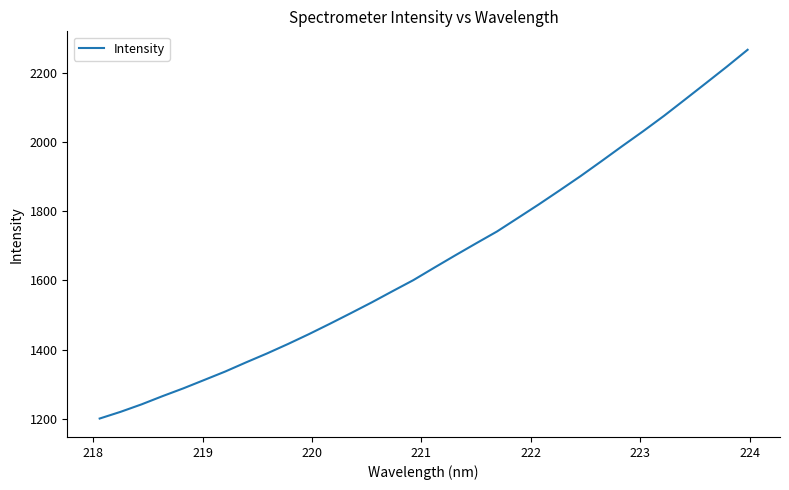

True or false: the data has more than 0 interior local peaks.

False